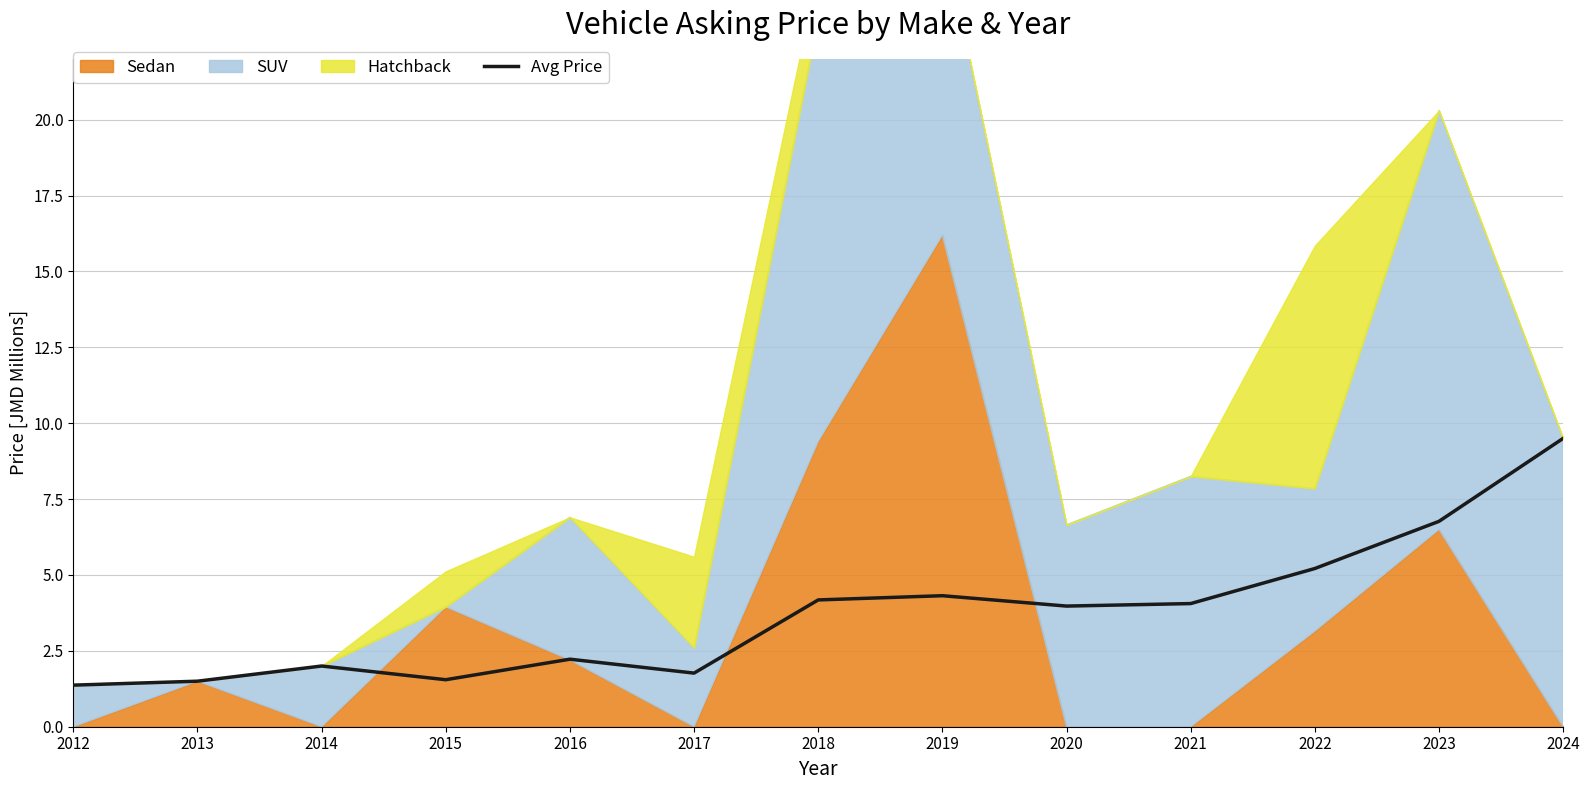

What is the sum of all values?

48.4